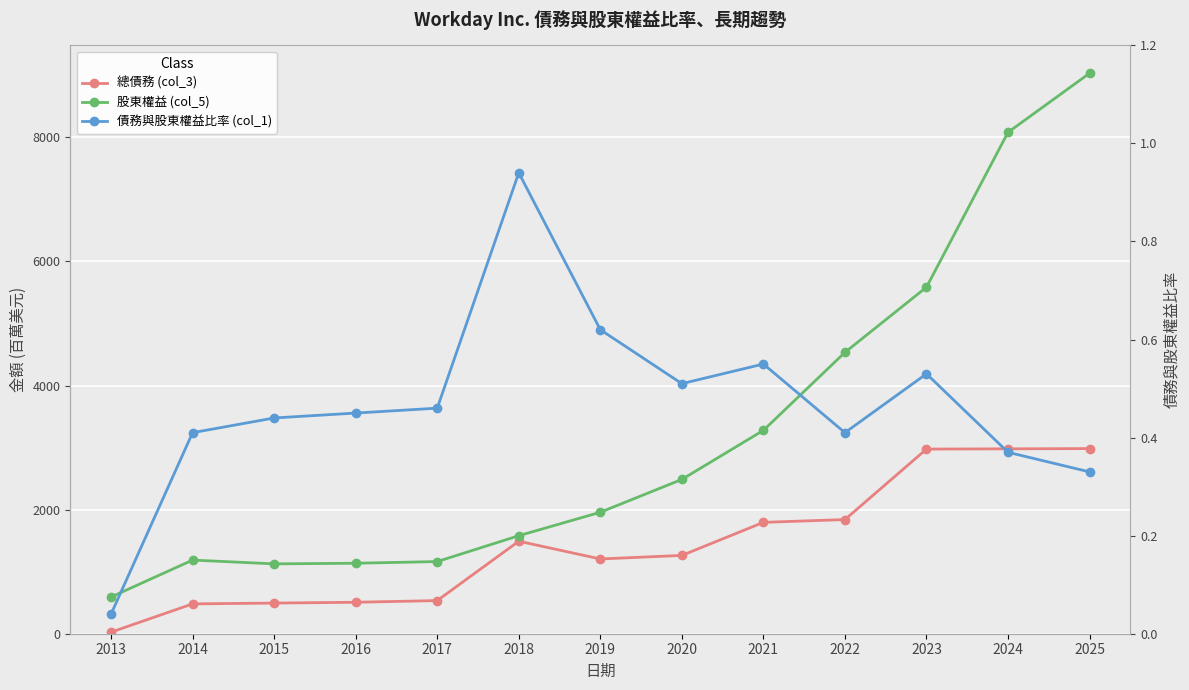

Reading left to right, extract all data points from this chart.

總債務 (col_3): 25.0	481.0	494.0	507.0	534.0	1491.0	1205.0	1262.0	1795.0	1840.0	2976.0	2980.0	2984.0
股東權益 (col_5): 592.0	1187.0	1126.0	1136.0	1163.0	1580.0	1958.0	2487.0	3278.0	4535.0	5586.0	8082.0	9034.0
債務與股東權益比率 (col_1): 0.0	0.4	0.4	0.5	0.5	0.9	0.6	0.5	0.6	0.4	0.5	0.4	0.3